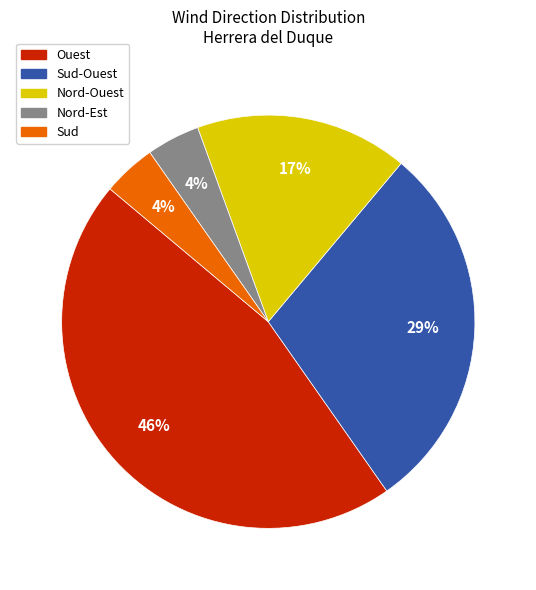

How many slices are in this pie chart?

5